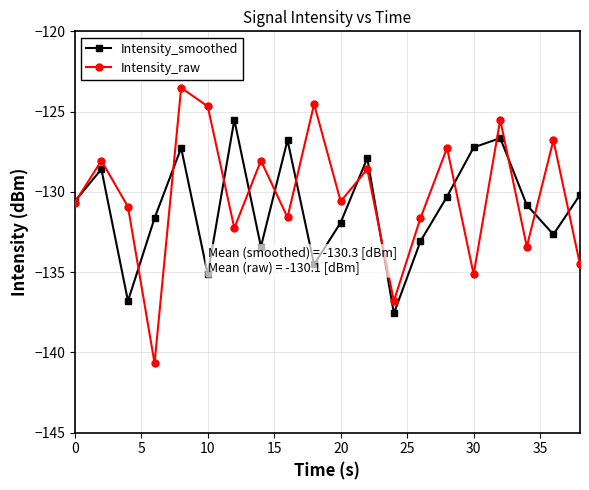

What is the highest value of the Intensity_smoothed series?

-125.5